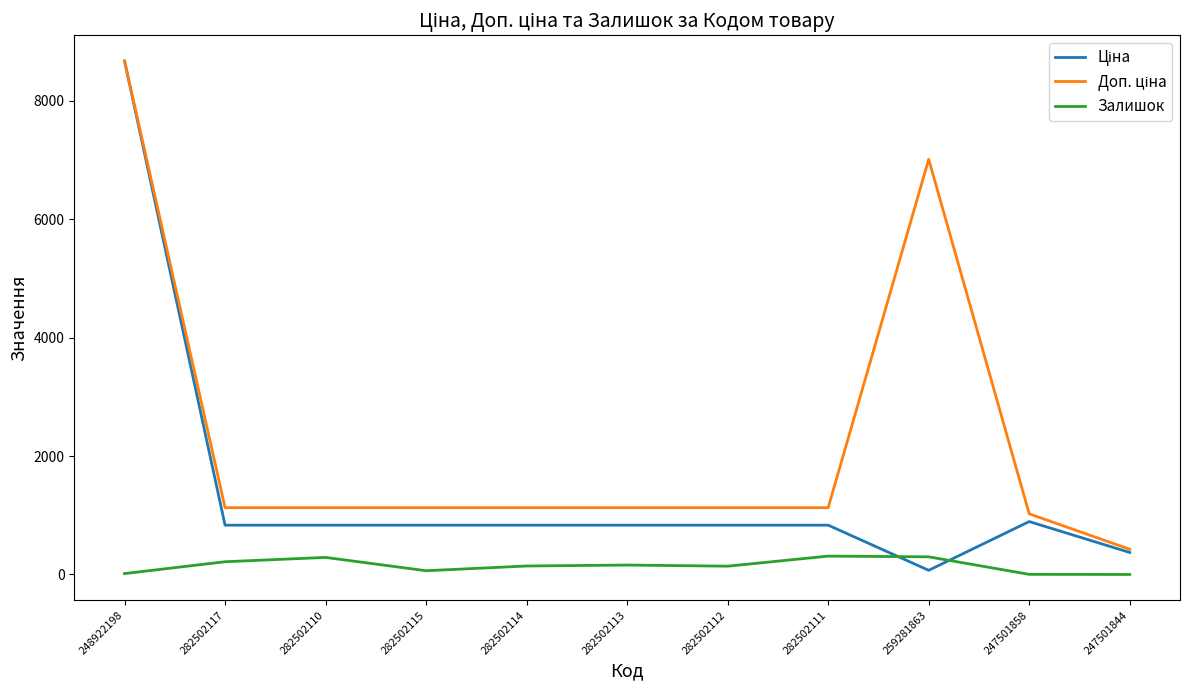

Is this an area chart (filled region under the line)?

No